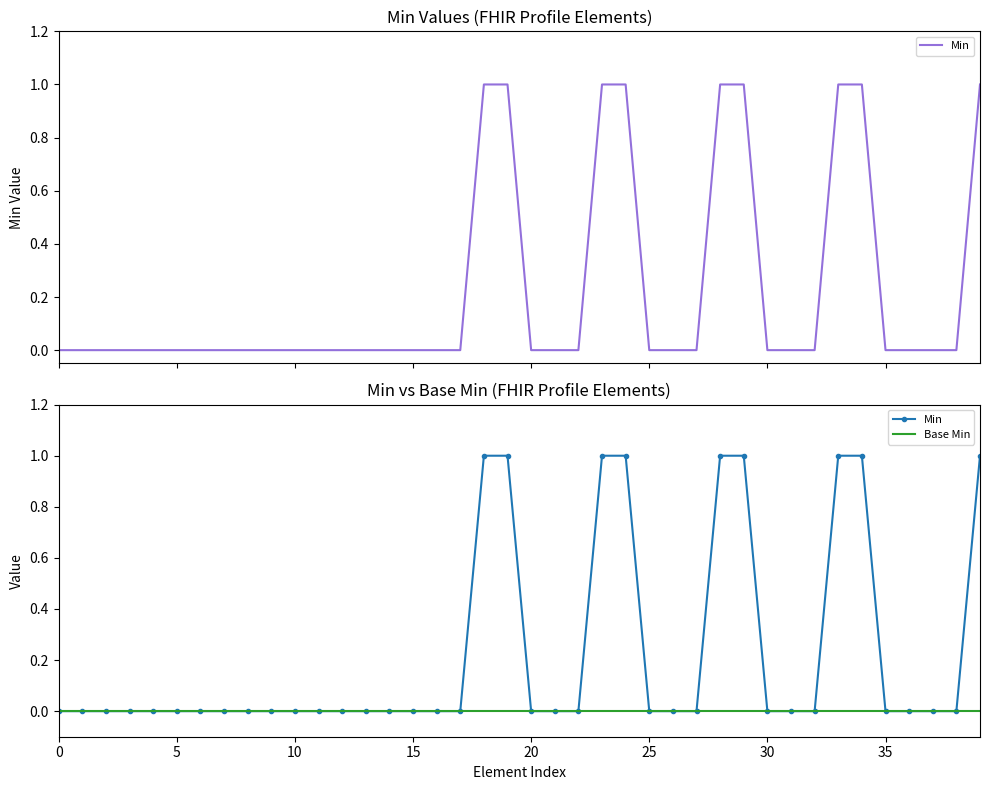

At which category is the sum across all series the highest?

18